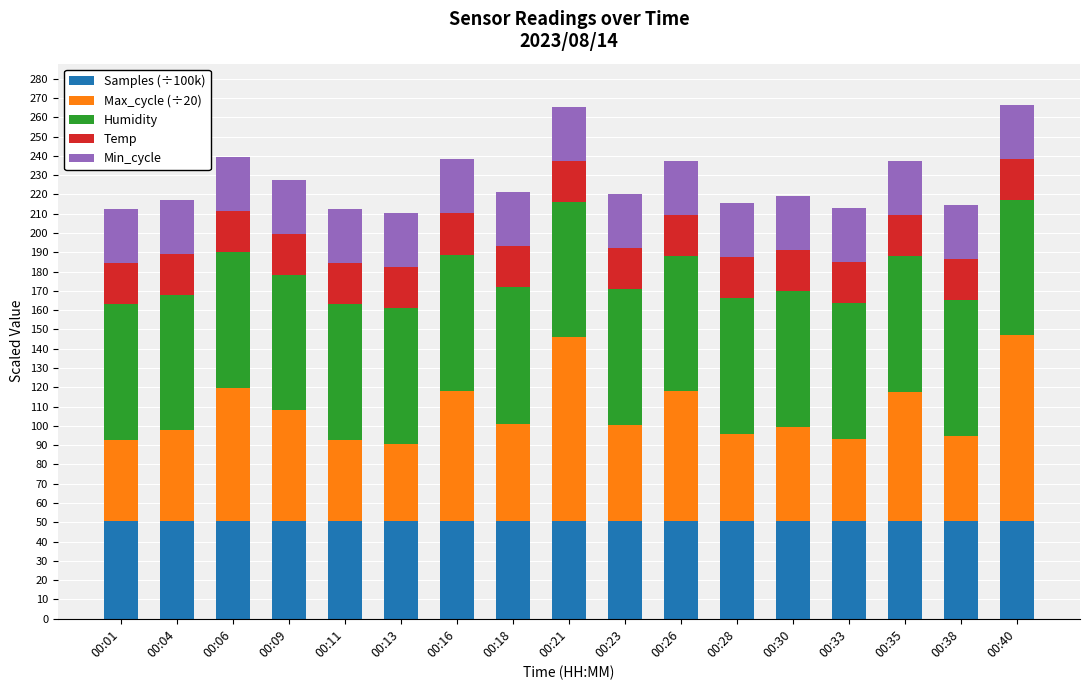

What is the minimum value for Samples (÷100k)?

50.6